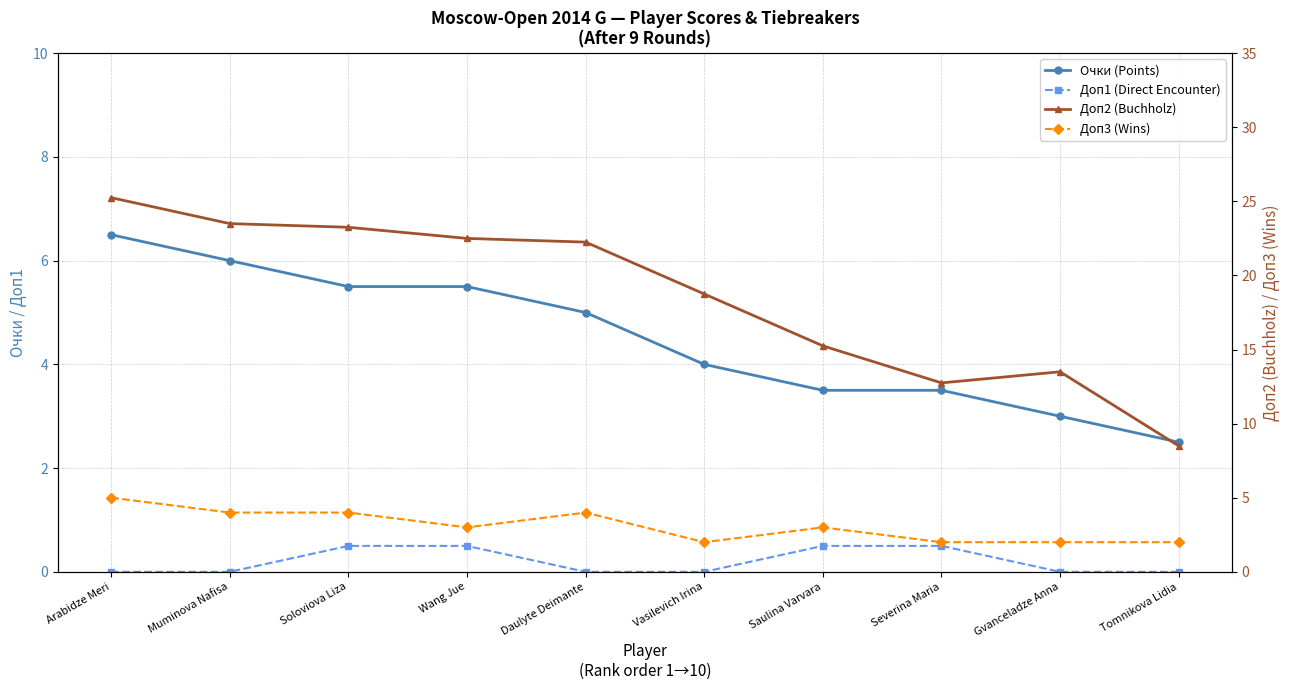

What are all the series names shown in the legend?

Очки (Points), Доп1 (Direct Encounter), Доп2 (Buchholz), Доп3 (Wins)